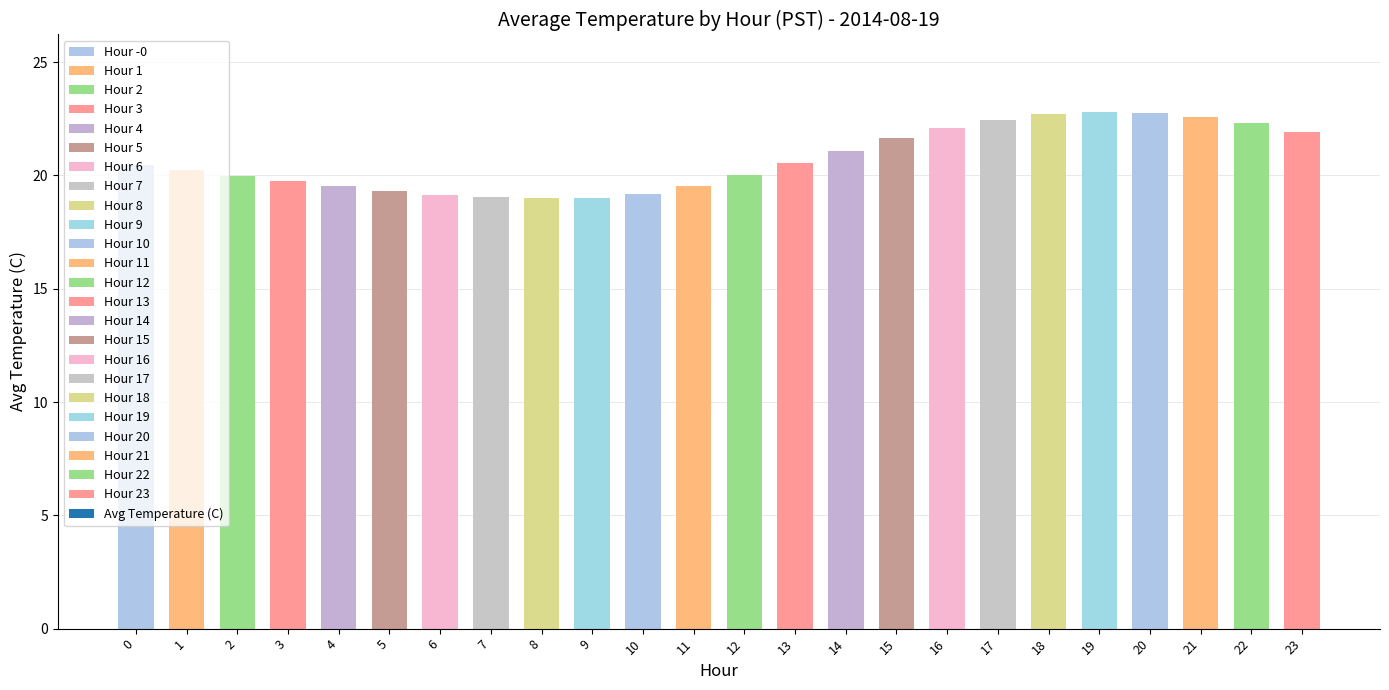

Is it true that the value at 2 is 20.0?

True